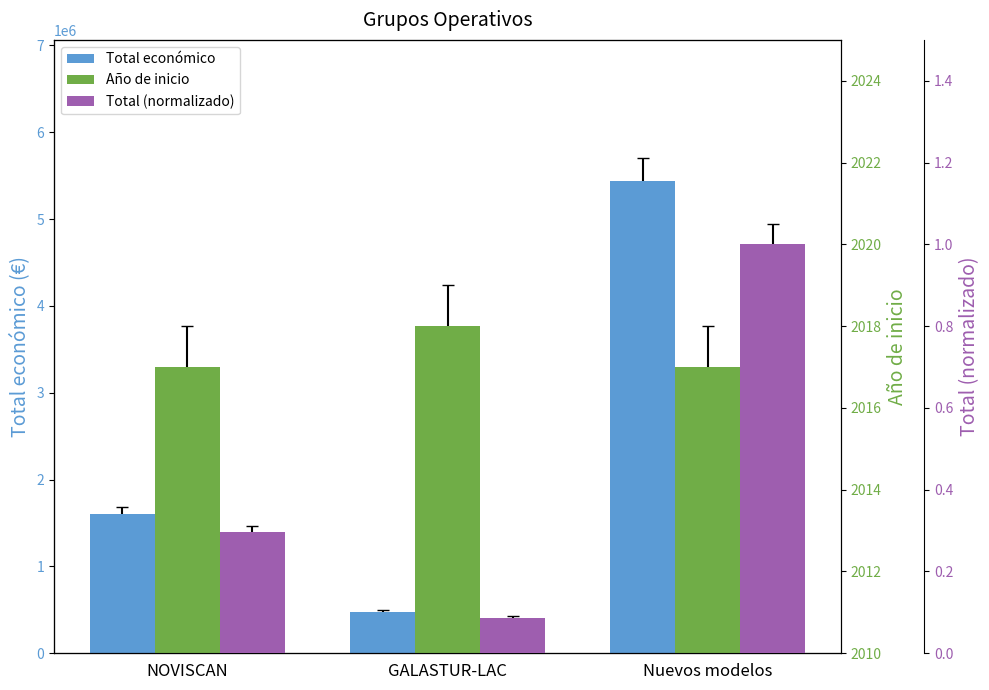

The value of Total económico at GALASTUR-LAC is 723904.6. True or false?

False